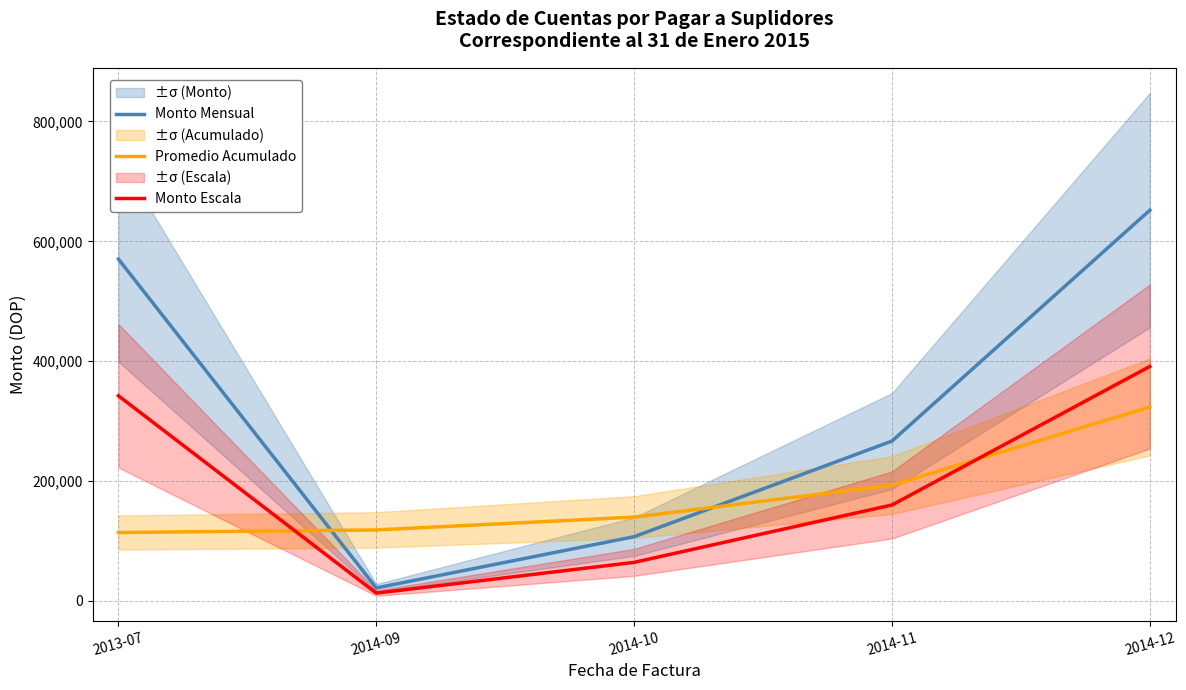

At which label is Promedio Acumulado closest to 218806?

2014-11